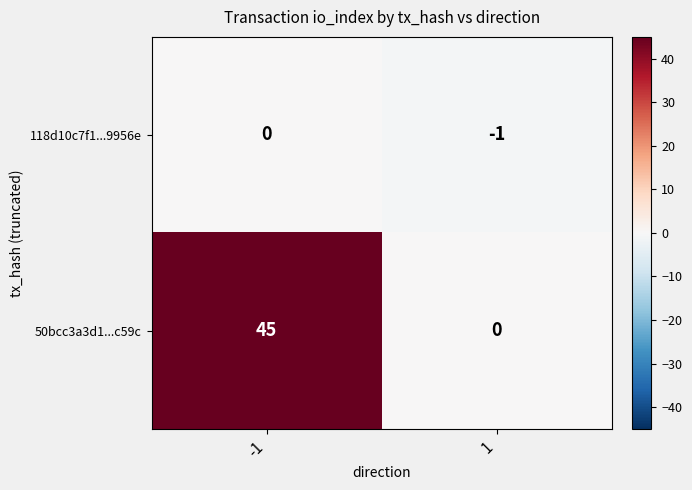

List the series in order of their peak value, lowest first.

118d10c7f1...9956e, 50bcc3a3d1...c59c